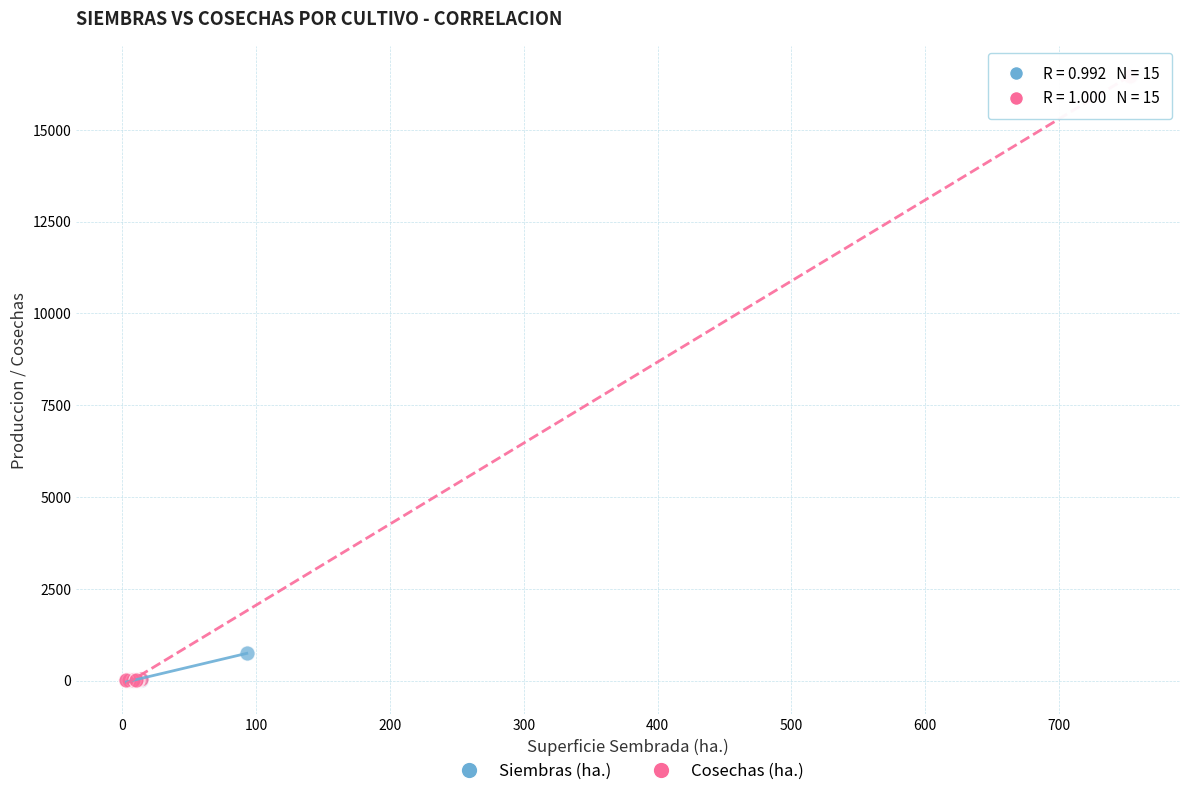

Which series has the largest Y range (max minus min)?

Cosechas (ha.)